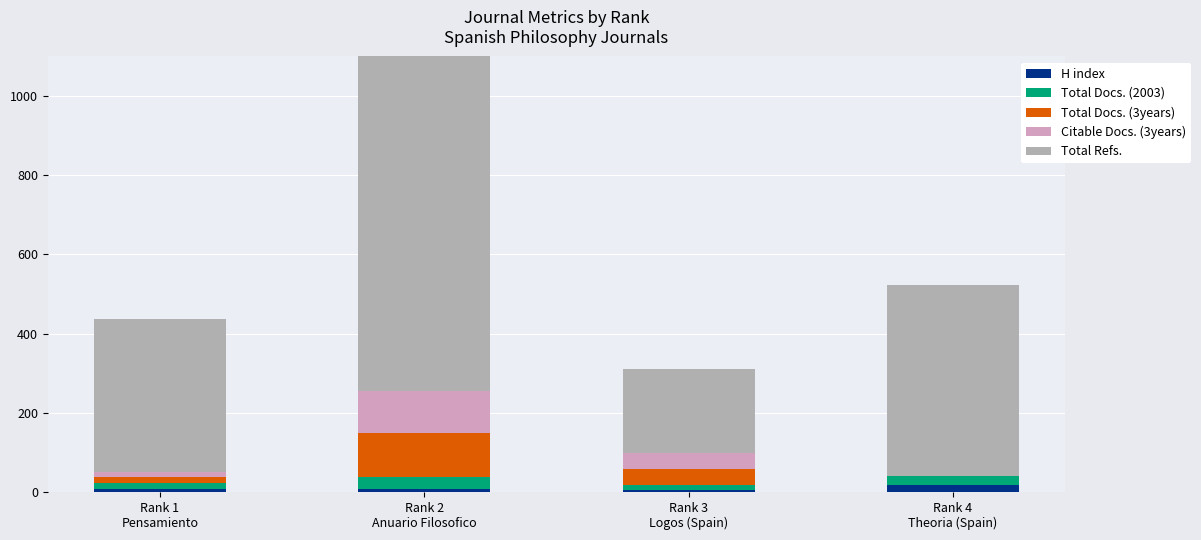

Which series has the largest range (max minus min)?

Total Refs.